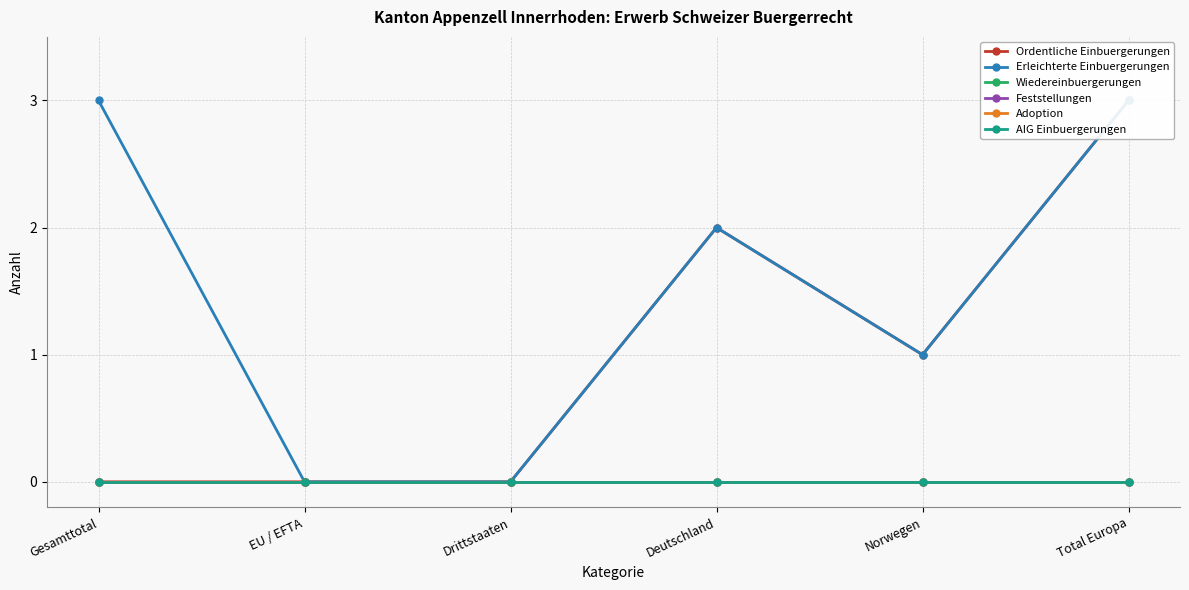

Reading left to right, list all the values displayed in this chart.

Ordentliche Einbuergerungen: 0	0	0	2	1	3
Erleichterte Einbuergerungen: 3	0	0	2	1	3
Wiedereinbuergerungen: 0	0	0	0	0	0
Feststellungen: 0	0	0	0	0	0
Adoption: 0	0	0	0	0	0
AIG Einbuergerungen: 0	0	0	0	0	0